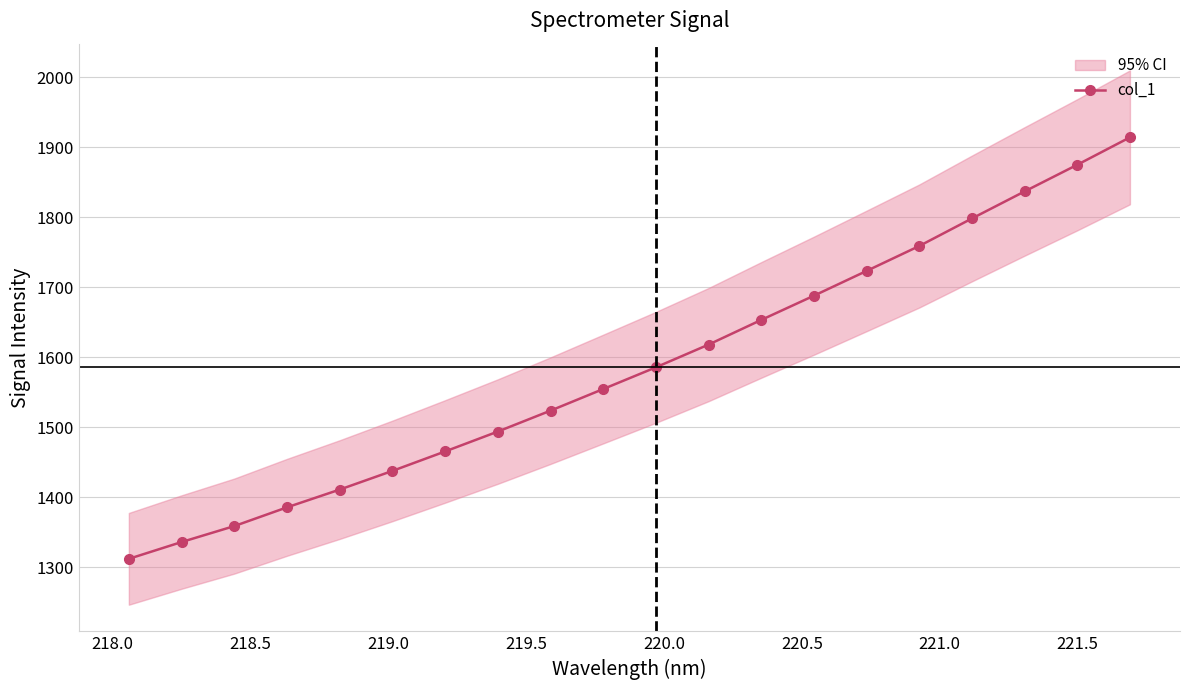

What is the sum of all values?

31730.2